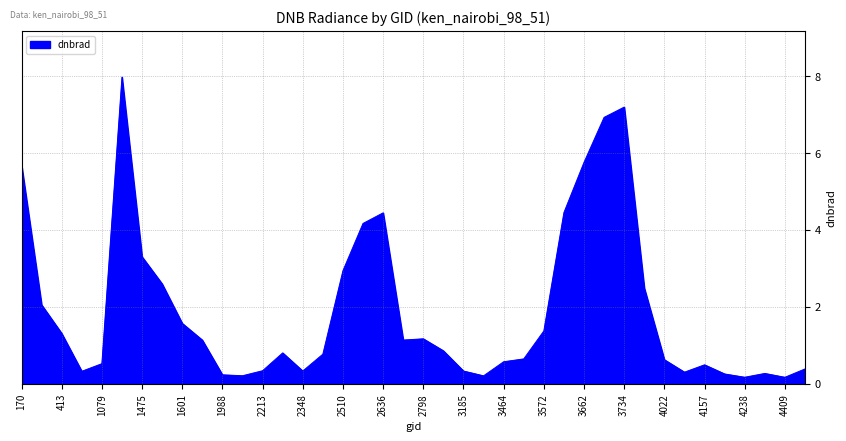

What is the greatest value displayed?

8.0